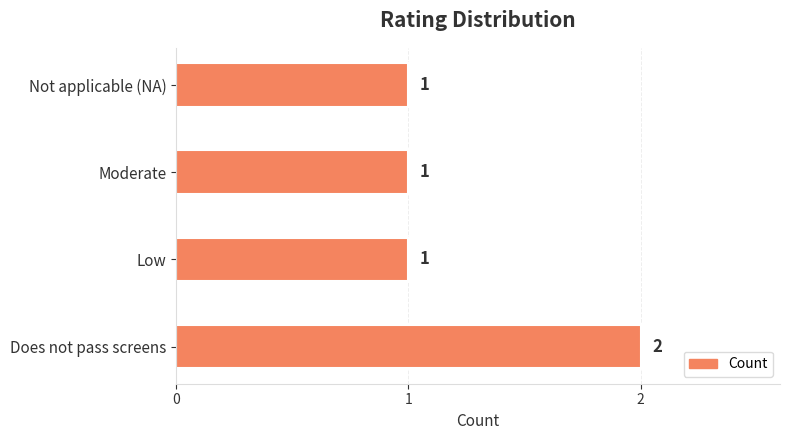

Are the bars horizontal?

Yes